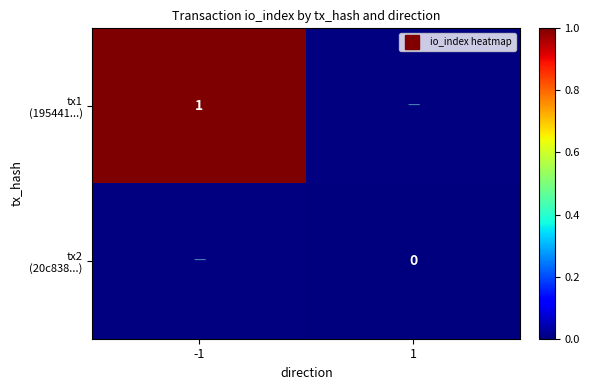

Is the value of tx1 (195441...) at 1 greater than the value of tx2 (20c838...) at -1?

No